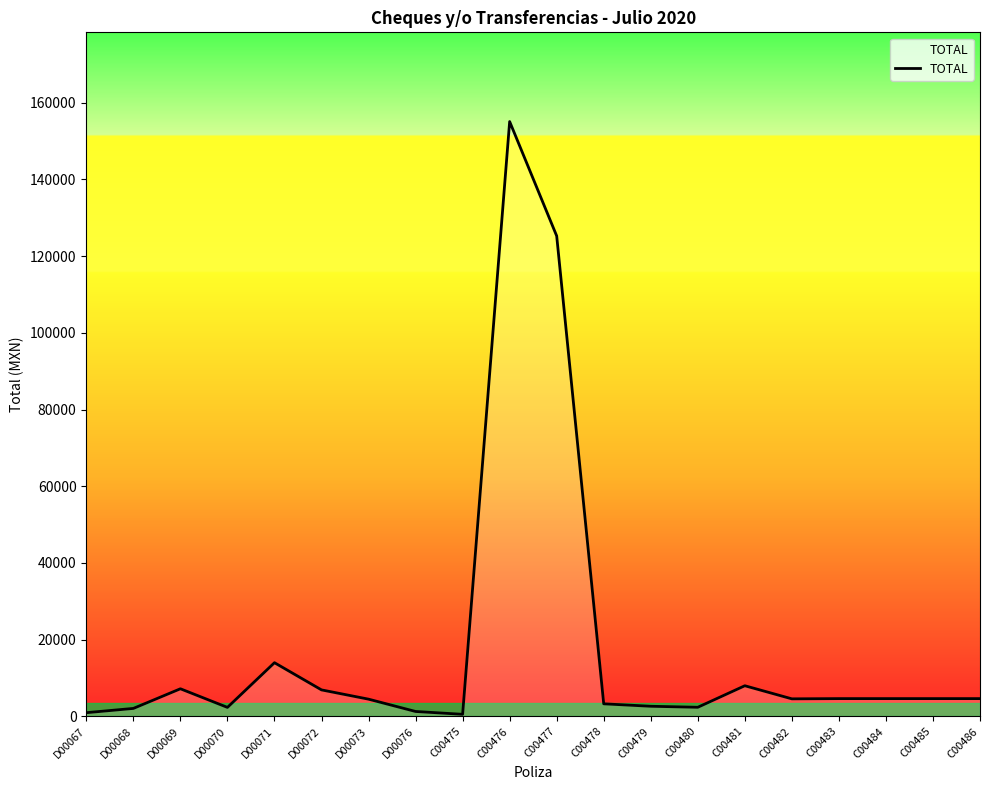

Which category has the highest value across all series?

C00476